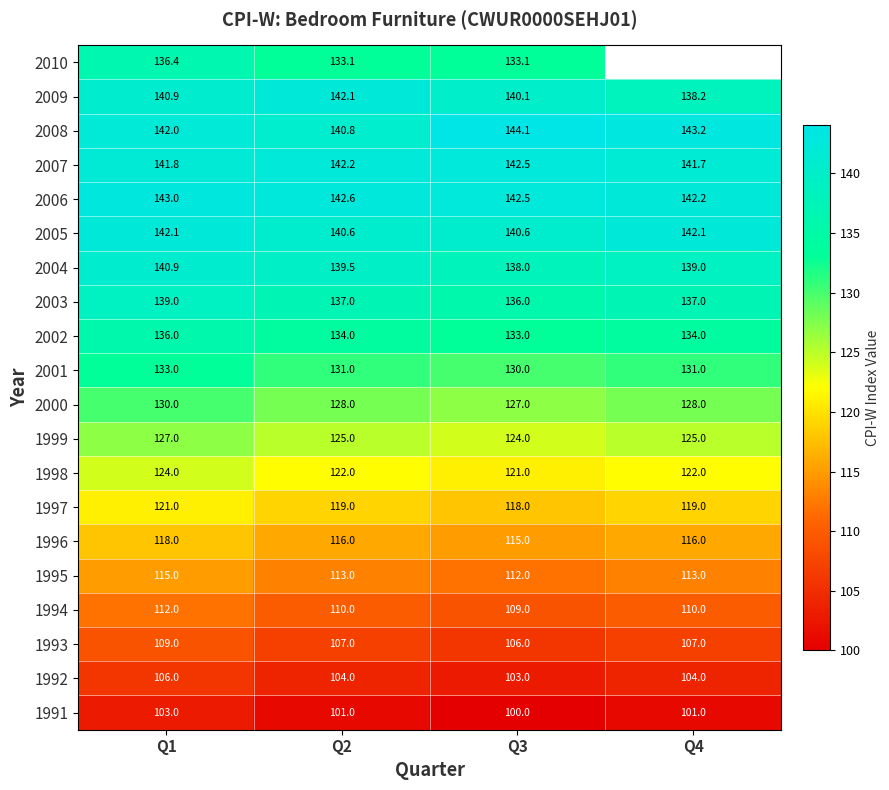

What is the smallest value displayed?

100.0